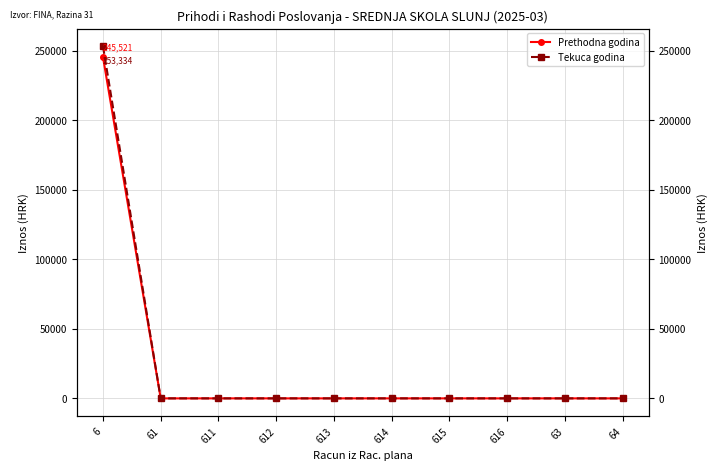

Reading left to right, extract all data points from this chart.

Prethodna godina: 245520.6	0.0	0.0	0.0	0.0	0.0	0.0	0.0	0.0	0.0
Tekuca godina: 253334.3	0.0	0.0	0.0	0.0	0.0	0.0	0.0	0.0	0.0